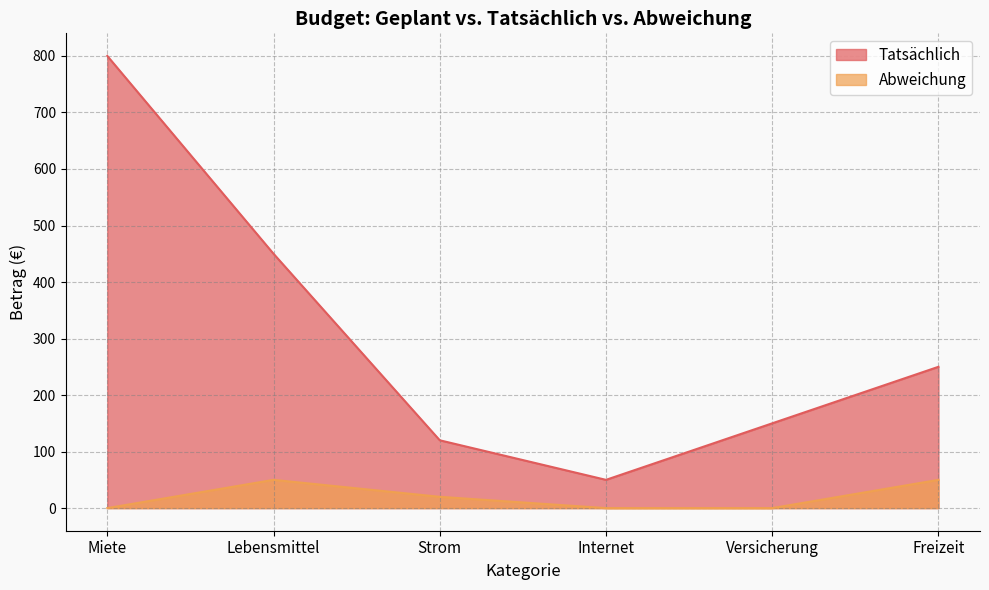

Which category has the lowest value in the Tatsächlich series?

Internet